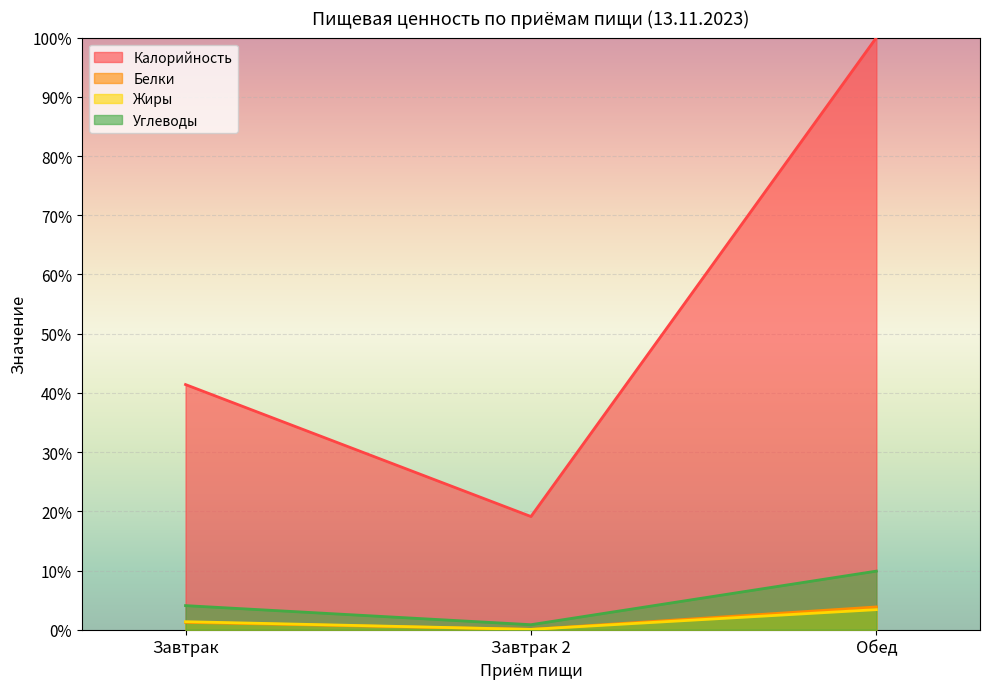

List the labels in order of Белки value, largest first.

Обед, Завтрак, Завтрак 2